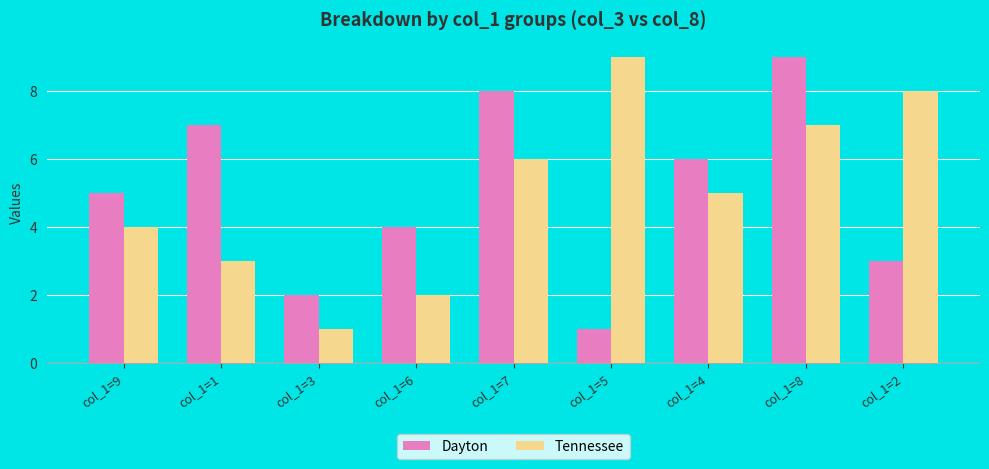

How many data points does each series have?

9